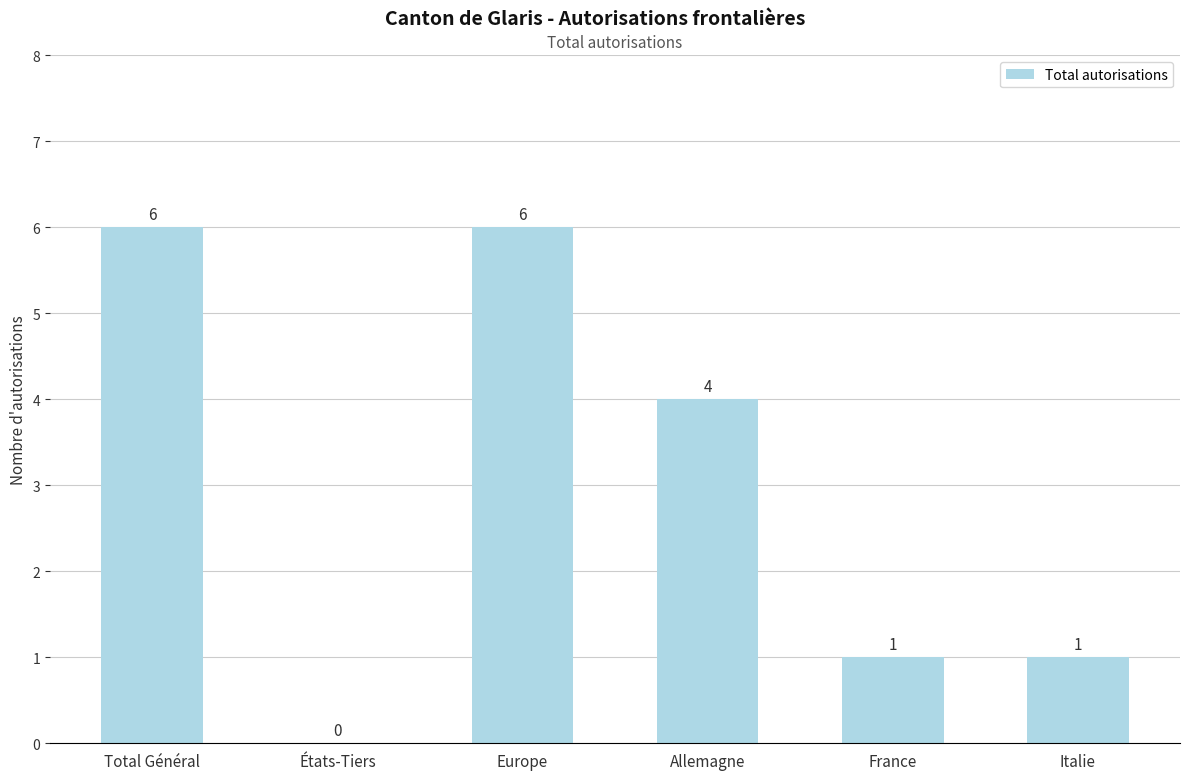

What is the maximum value shown in the chart?

6